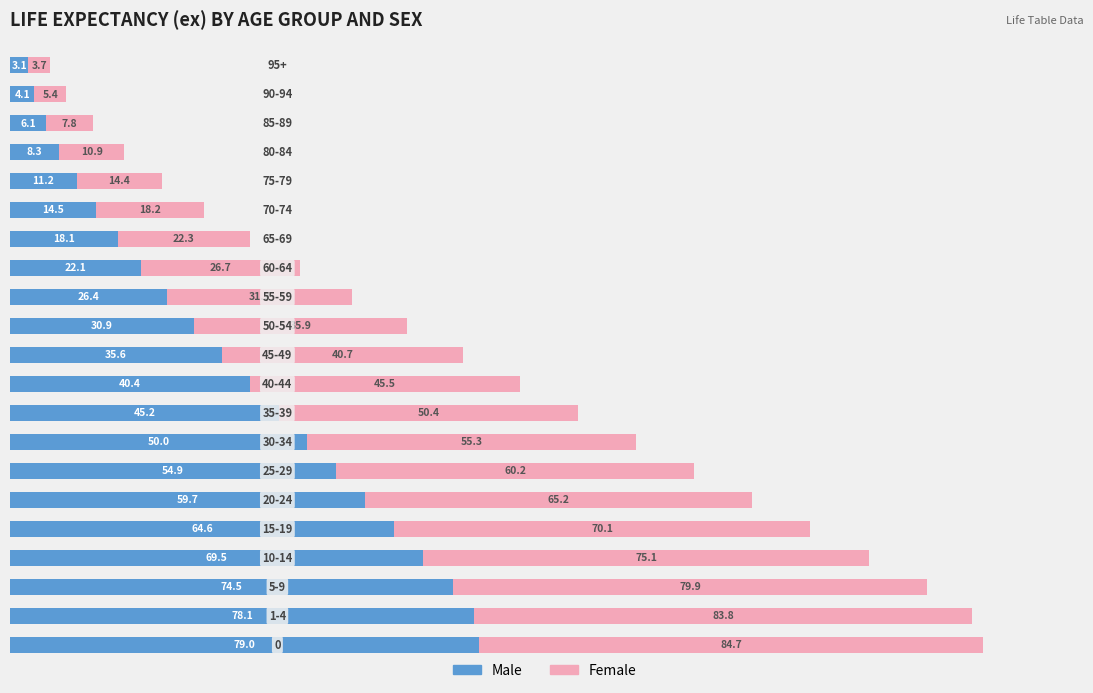

What are all the series names shown in the legend?

Male, Female